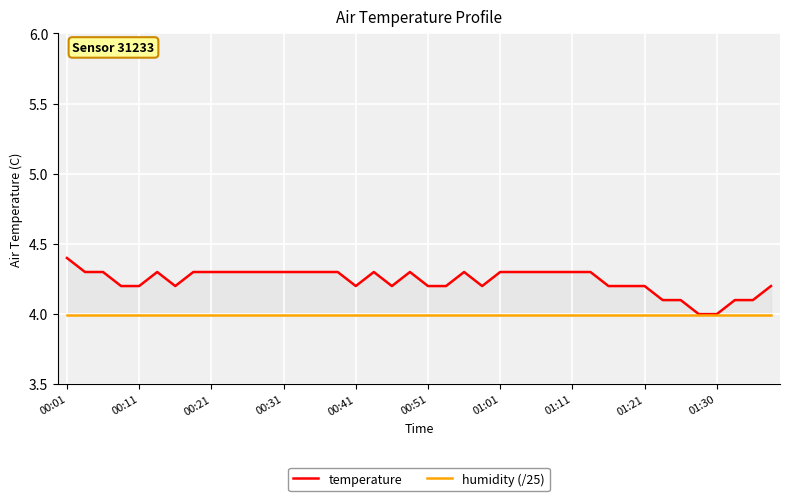

The value of temperature at 01:11 is 4.3. True or false?

True